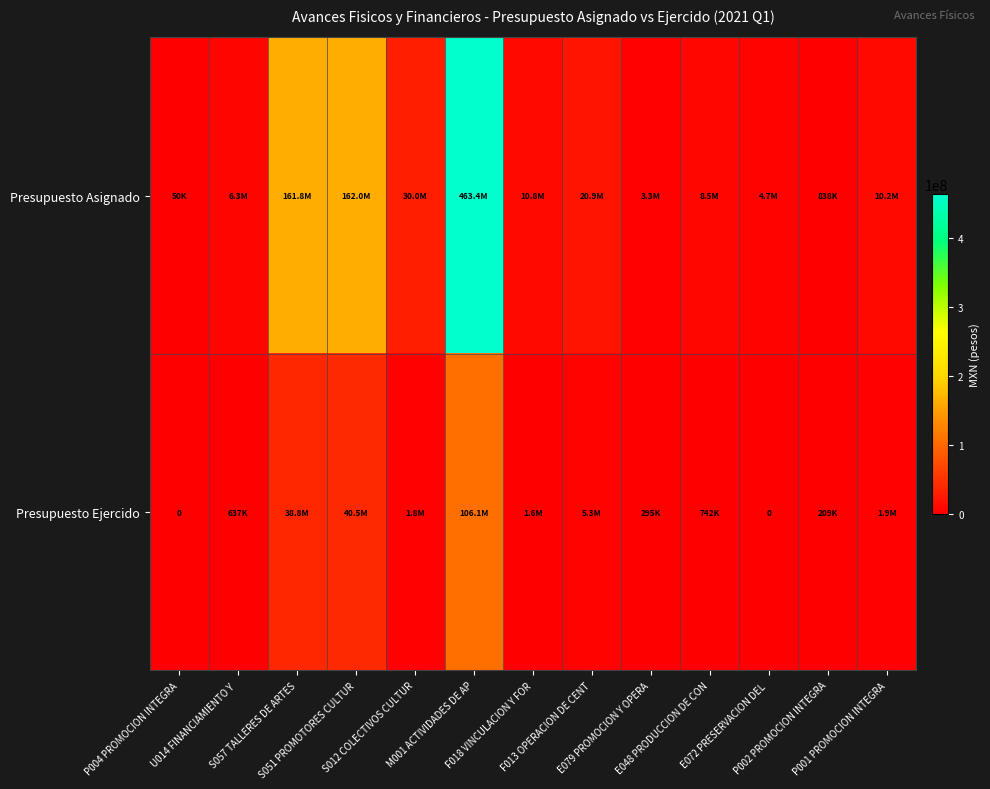

Which has a higher value, U014 FINANCIAMIENTO Y  or E048 PRODUCCION DE CON?

E048 PRODUCCION DE CON